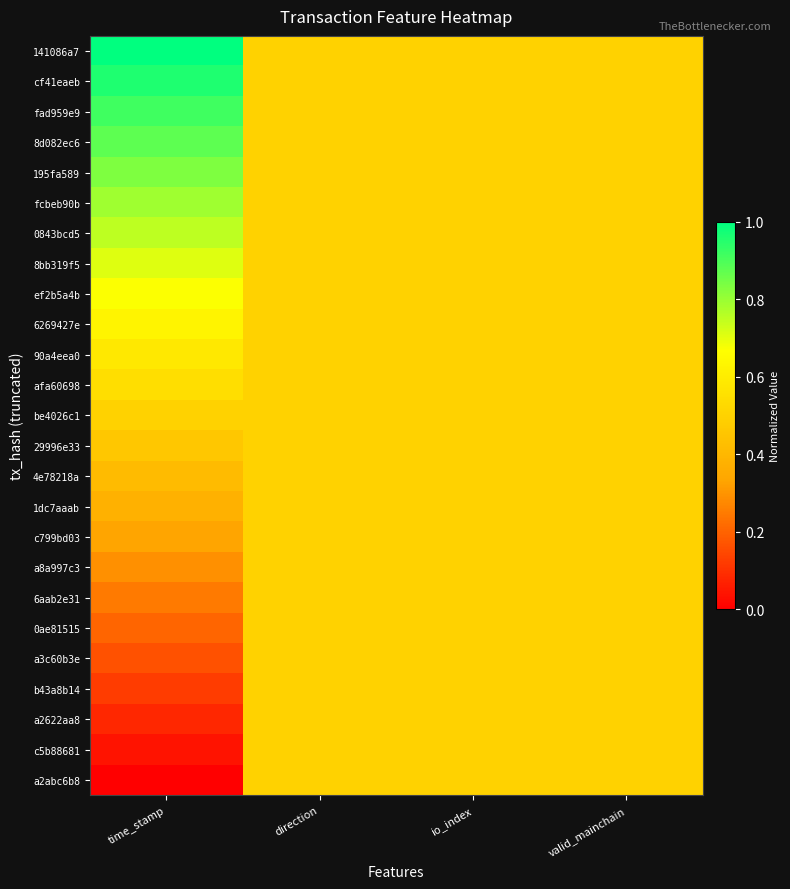

Which series has the largest total across all categories?

141086a7